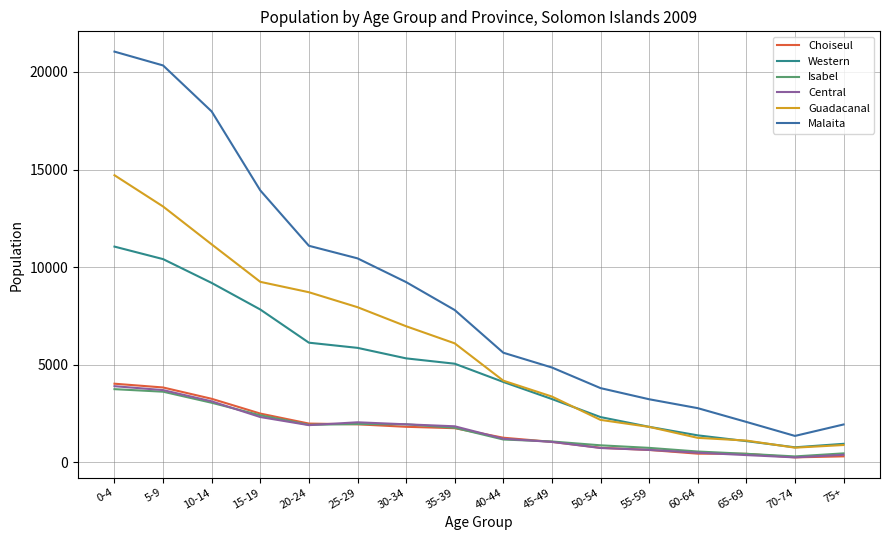

The value of Choiseul at 35-39 is 1757. True or false?

True